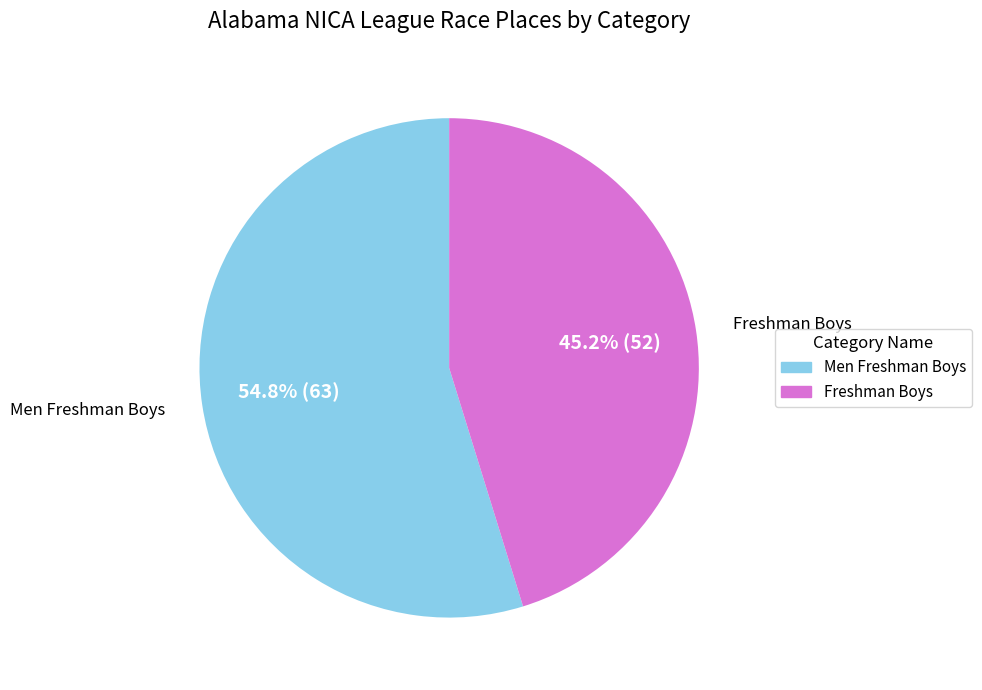

To the nearest percent, what is the combined percentage of Freshman Boys and Men Freshman Boys?

100%